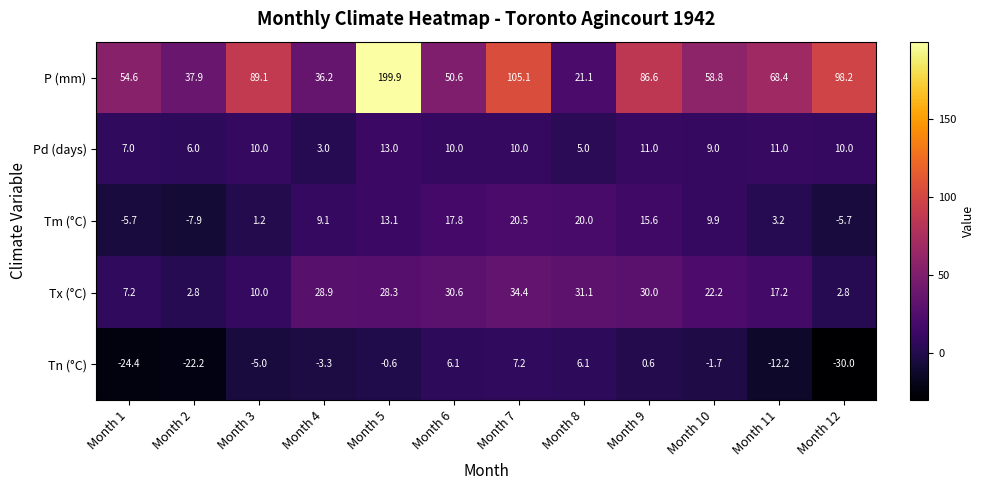

How many values in Tm (°C) are above zero?

9